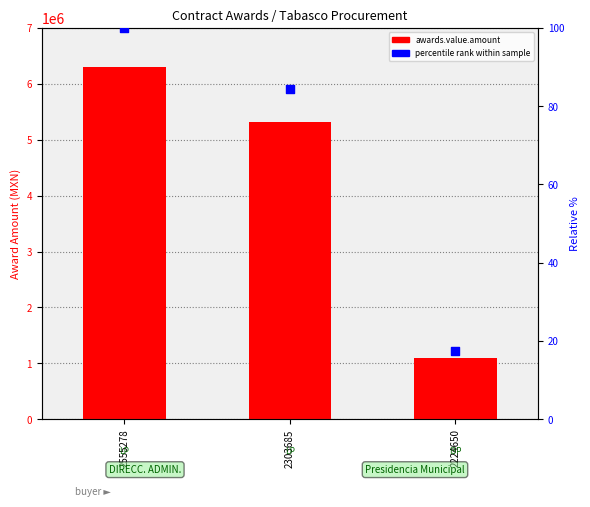

Which series contains the highest Y value?

awards.value.amount